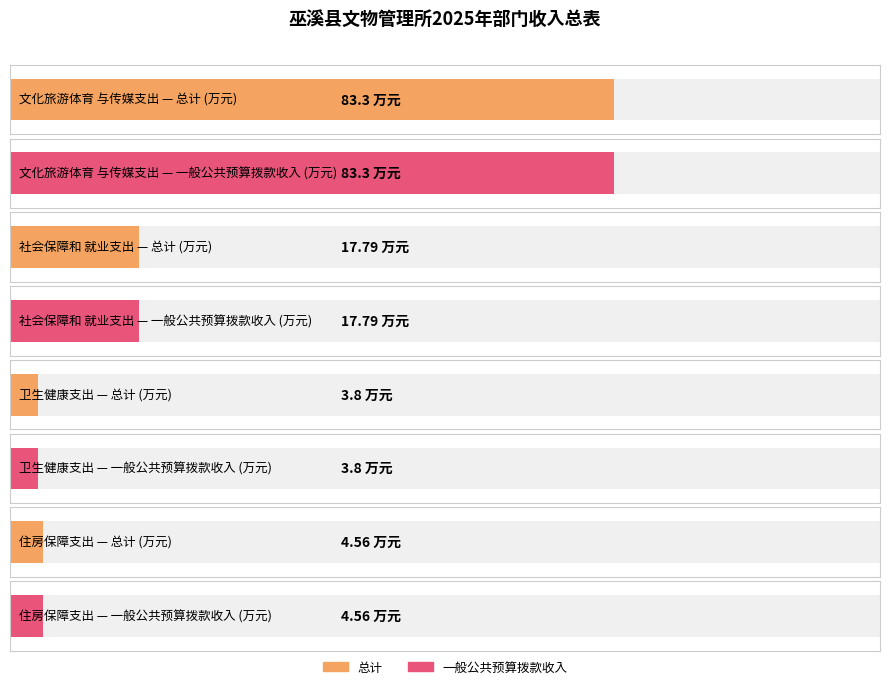

At which category is the sum across all series the highest?

文化旅游体育与传媒支出